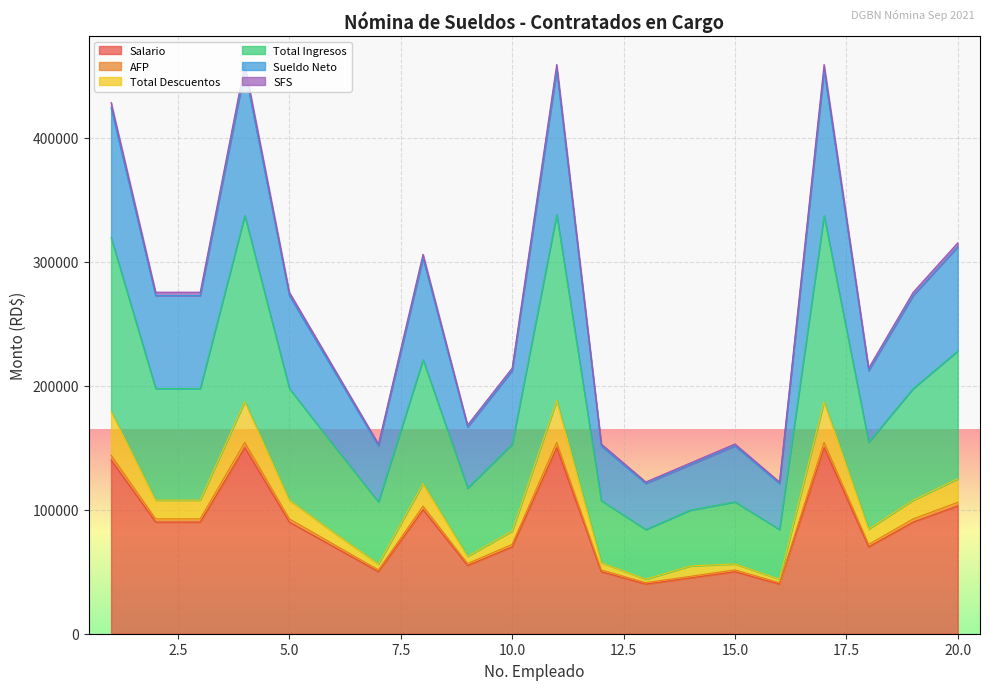

Does the chart display data point markers on the line(s)?

No